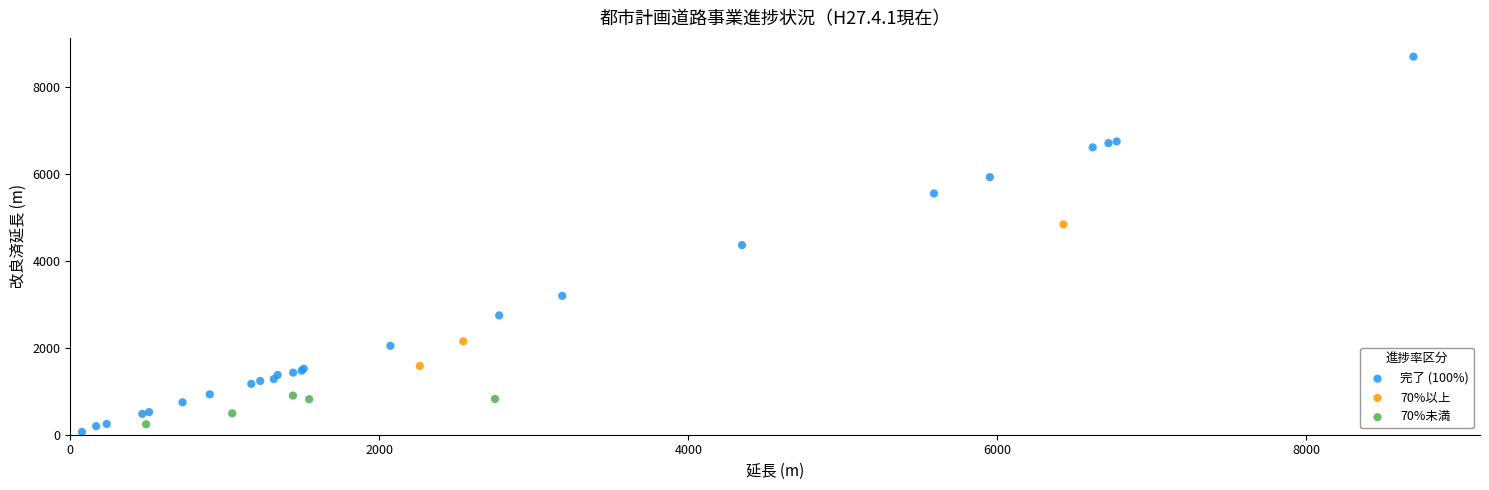

Which series contains the highest Y value?

完了 (100%)